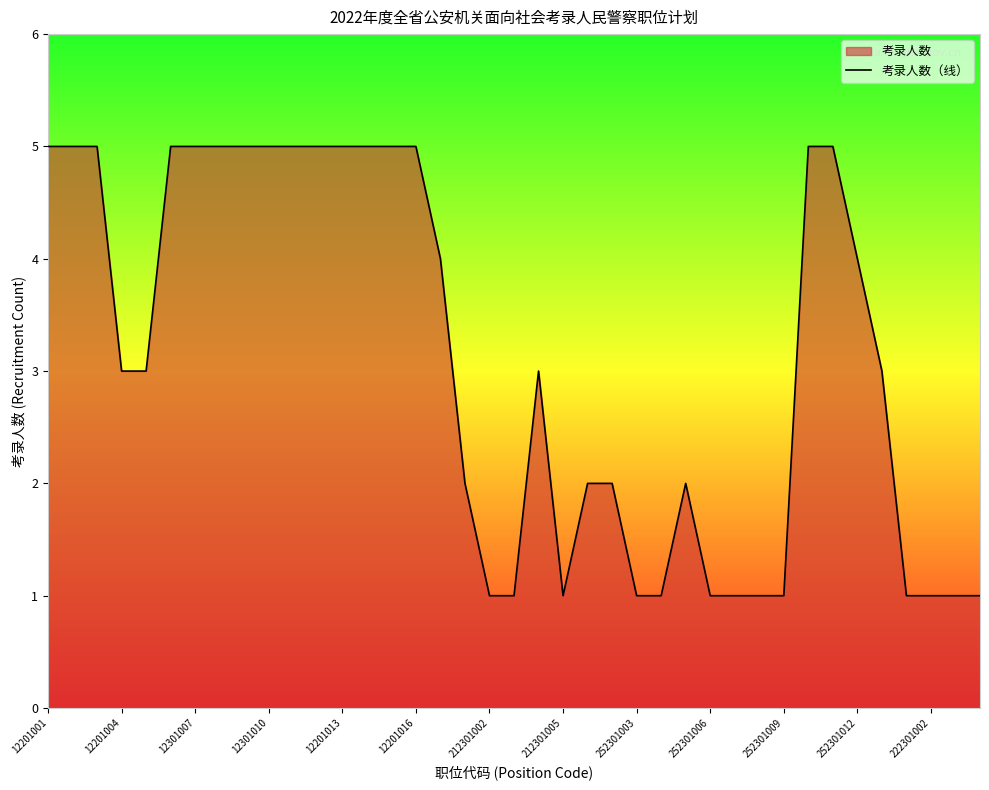

How many lines are shown in the chart?

1